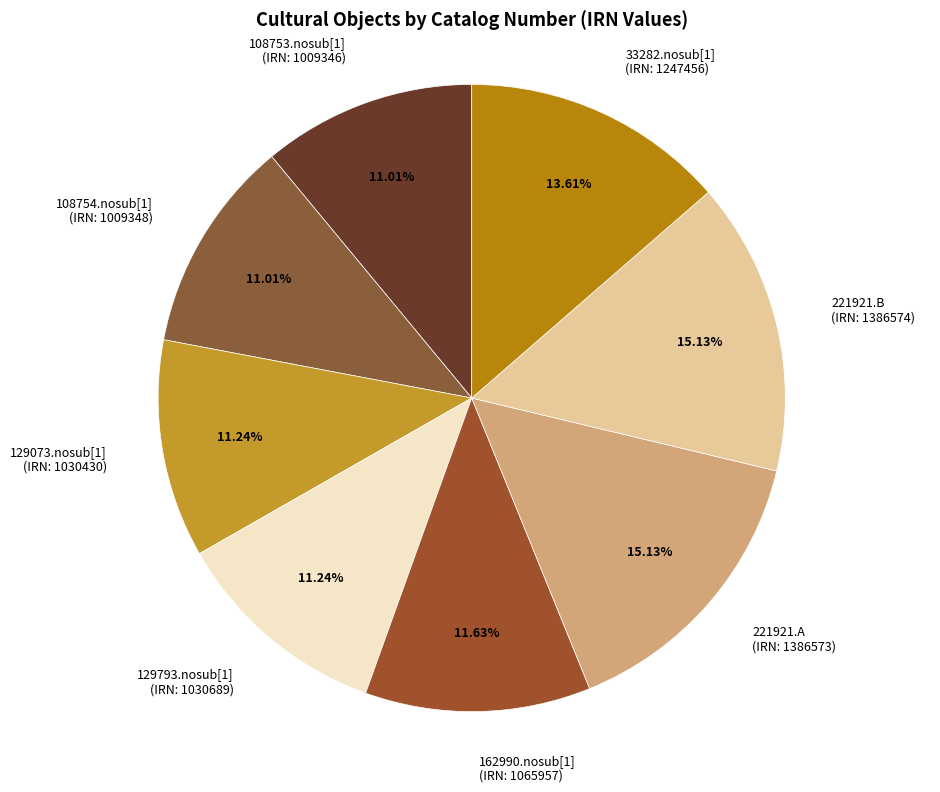

To the nearest percent, what percentage of the pie is 221921.B?

15%